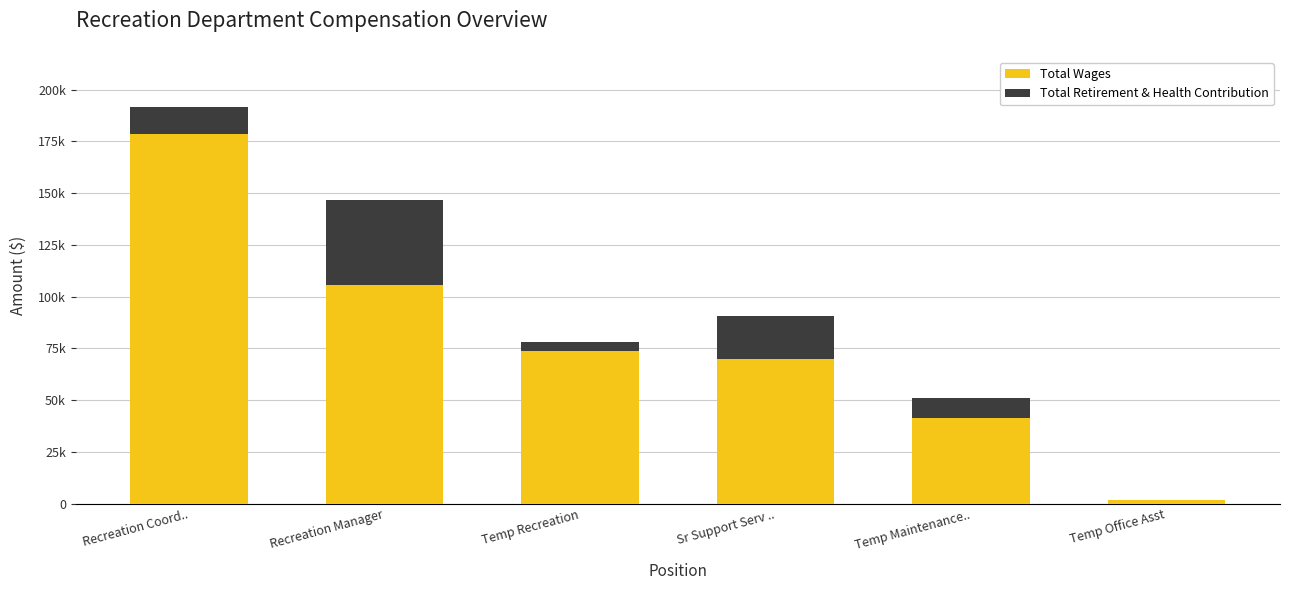

Does the chart contain stacked bars?

Yes